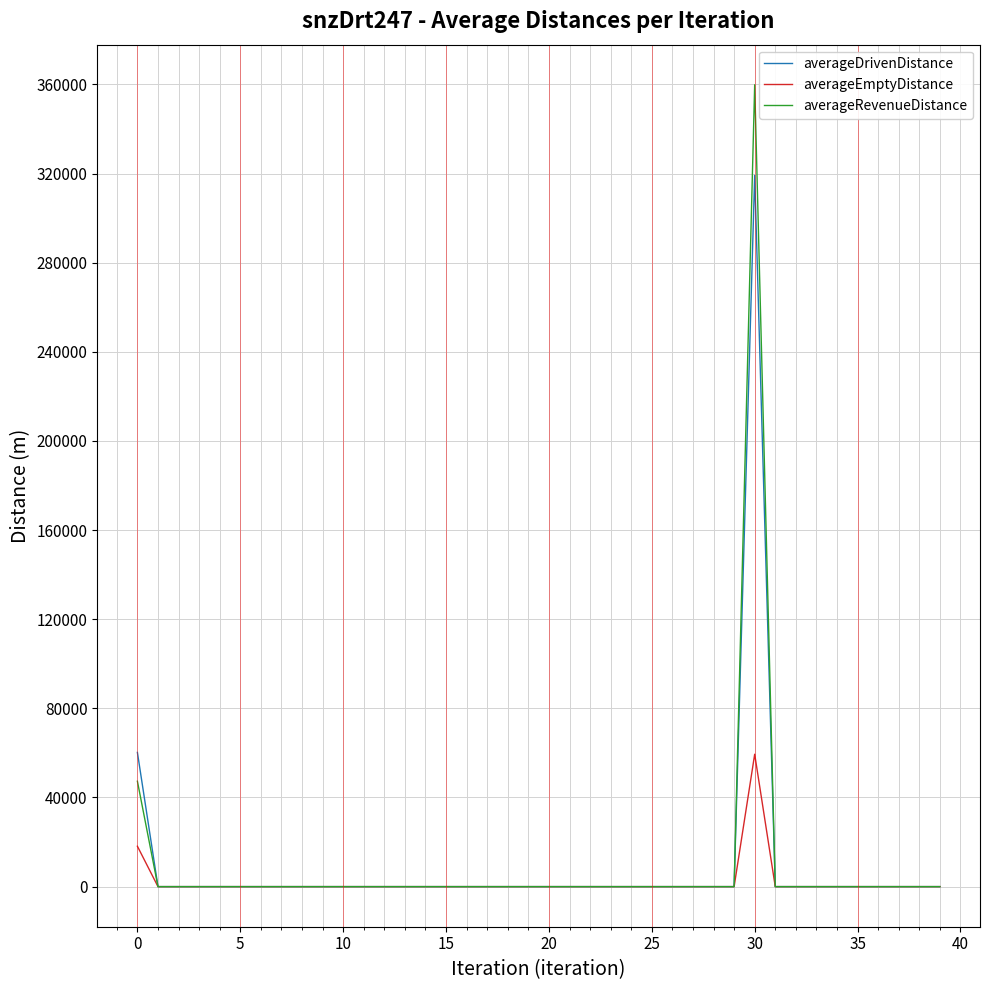

What is the maximum value for averageDrivenDistance?

319218.8